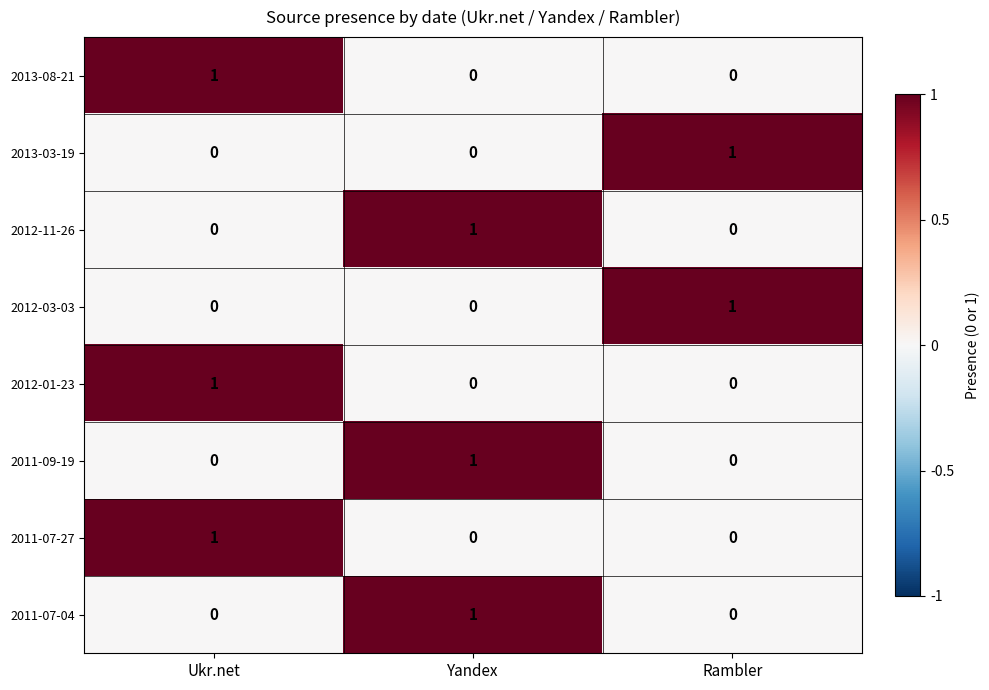

Count the number of categories in the chart.

3